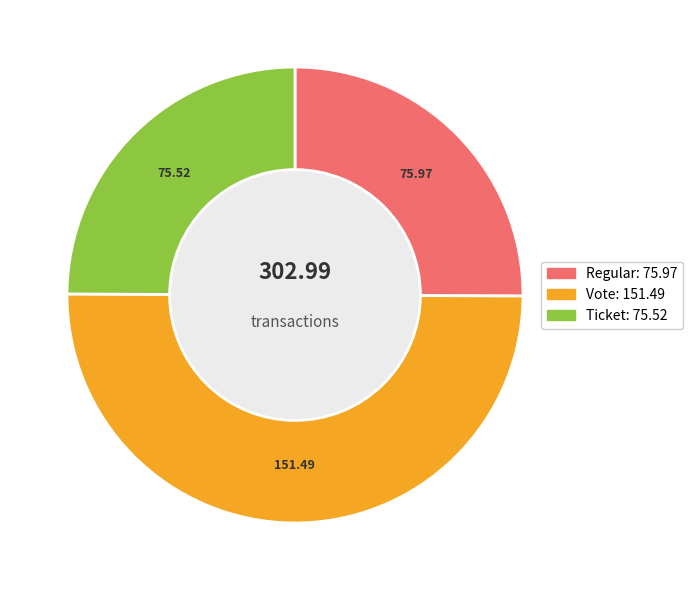

To the nearest percent, what is the combined percentage of Vote and Vote?

50%